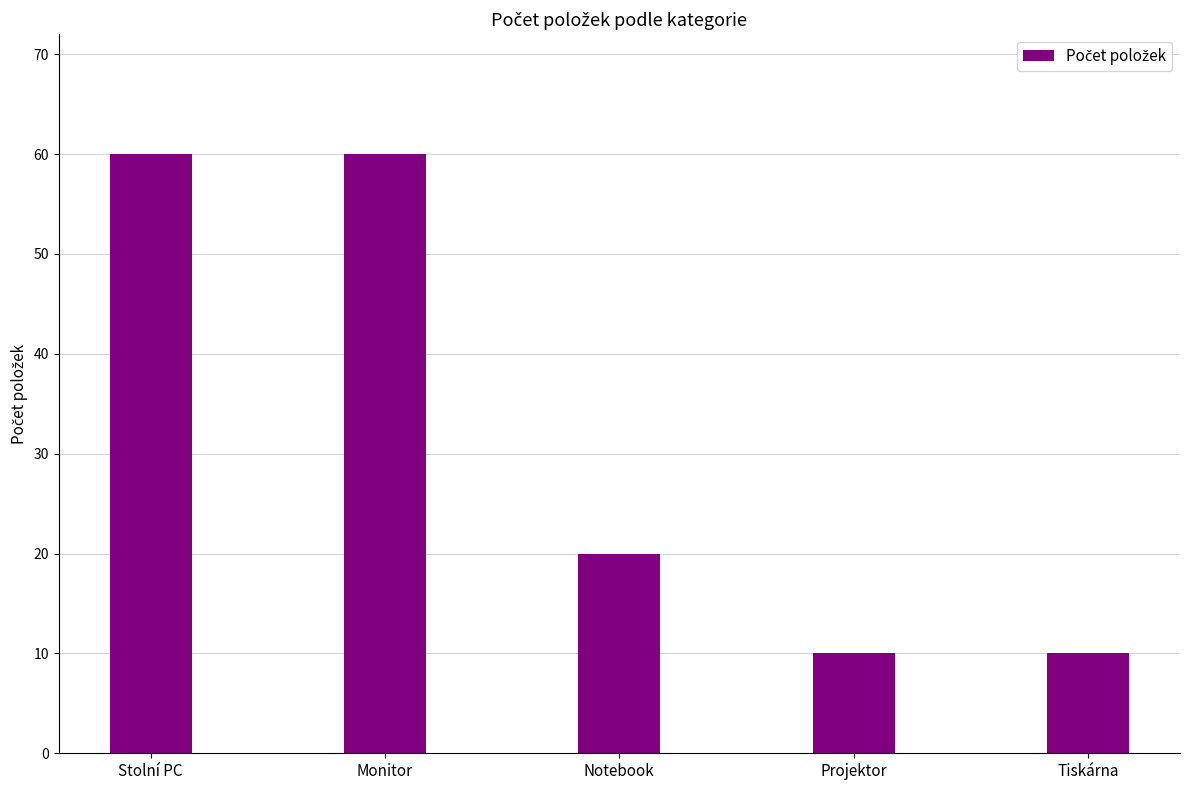

Reading right to left, list all the values displayed in this chart.

Tiskárna=10	Projektor=10	Notebook=20	Monitor=60	Stolní PC=60